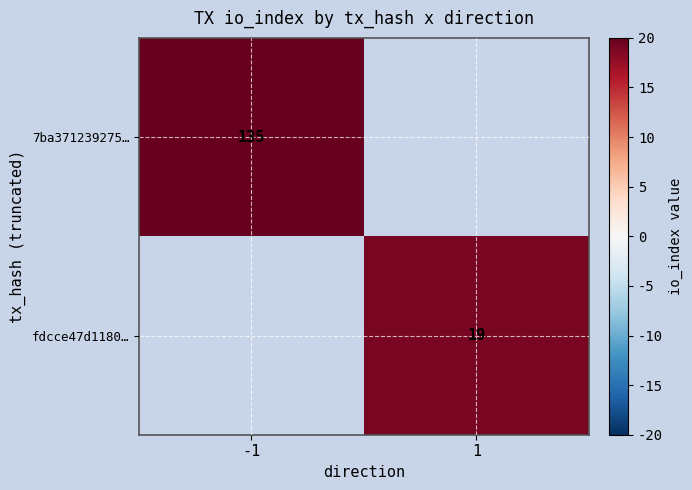

Is it true that 7ba371239275… equals 135 at -1?

True